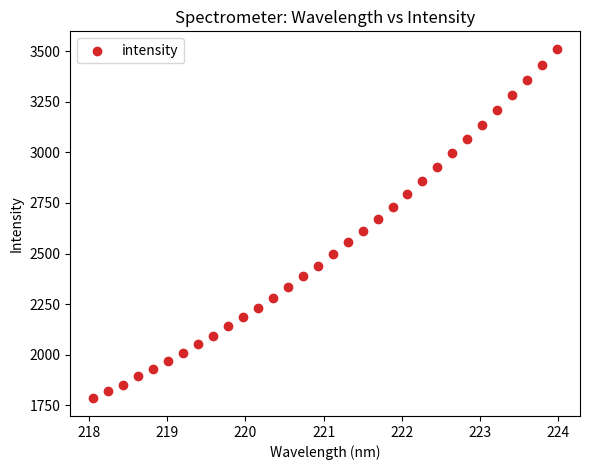

What is the range of Y values (max minus min)?

1727.3